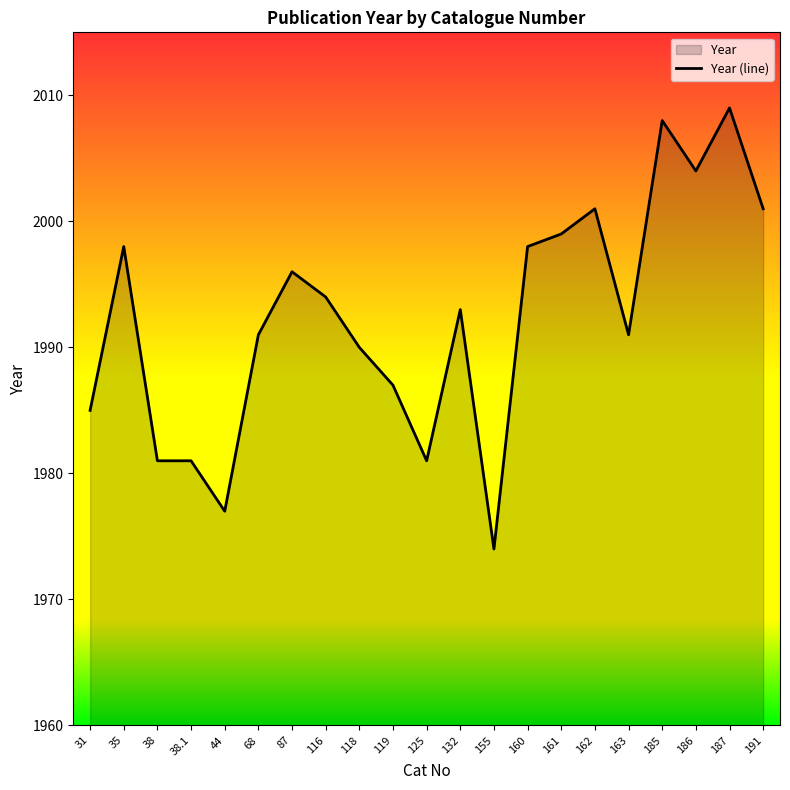

Rank the categories by value from lowest to highest.

155, 44, 38, 38.1, 125, 31, 119, 118, 68, 163, 132, 116, 87, 35, 160, 161, 162, 191, 186, 185, 187